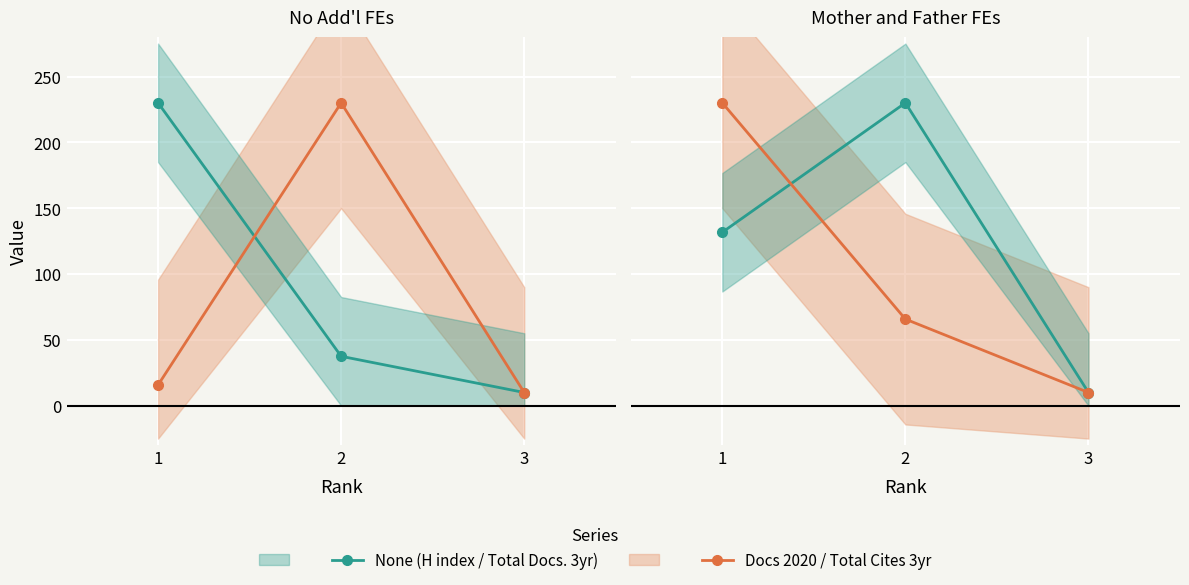

Which series changed the most between 2 and 3?

Total Docs. (2020)